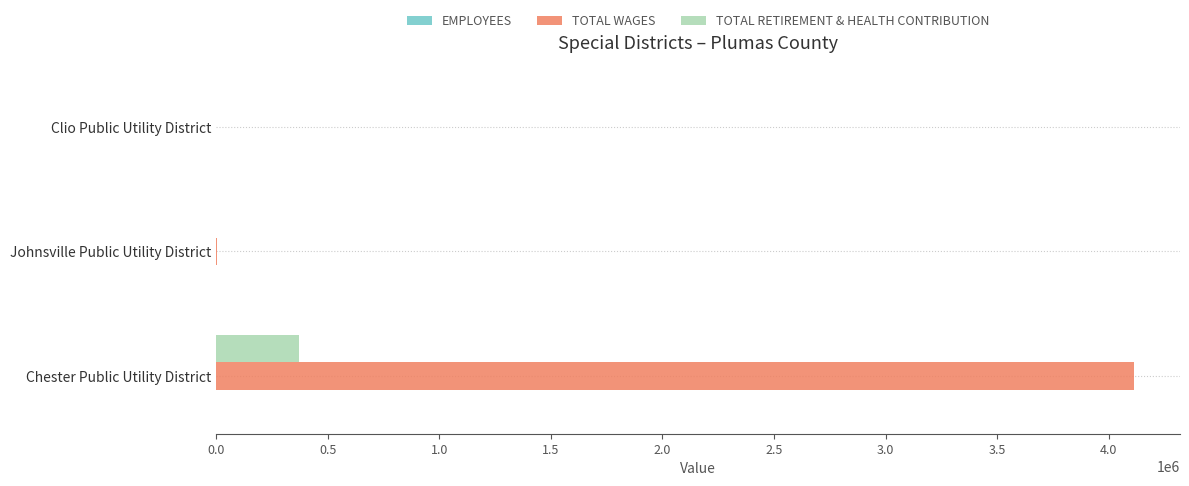

At which category does the chart reach its peak across all series?

Chester Public Utility District